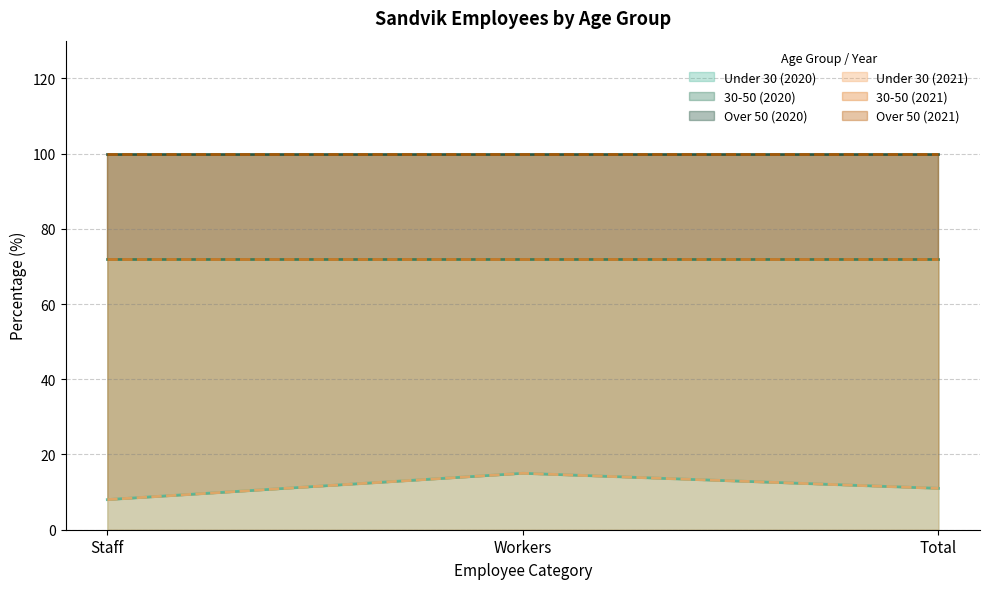

True or false: Under 30 (2021) has a value of 8 at Staff.

True